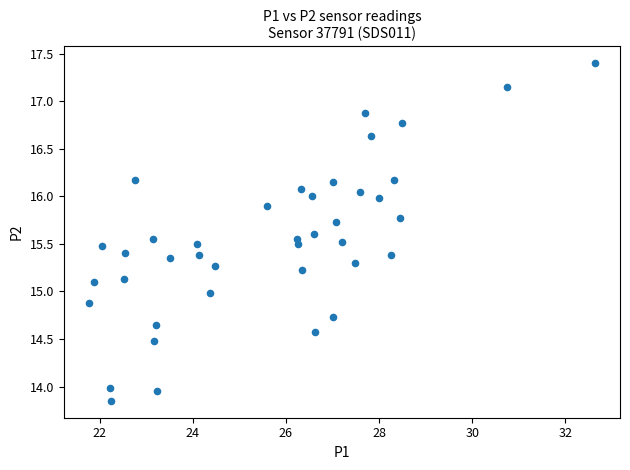

What is the range of X values (max minus min)?

10.9